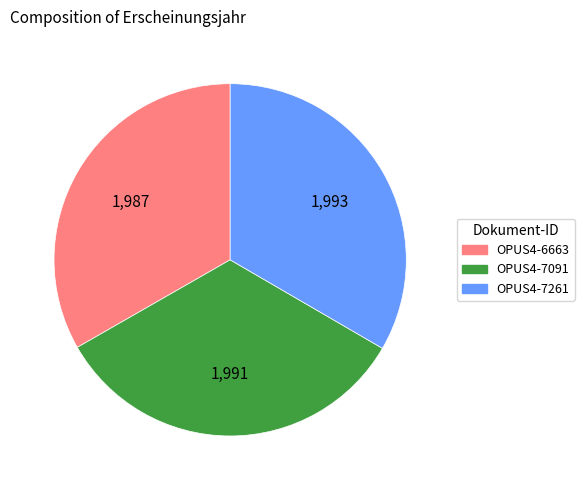

Count the number of slices in the pie.

3